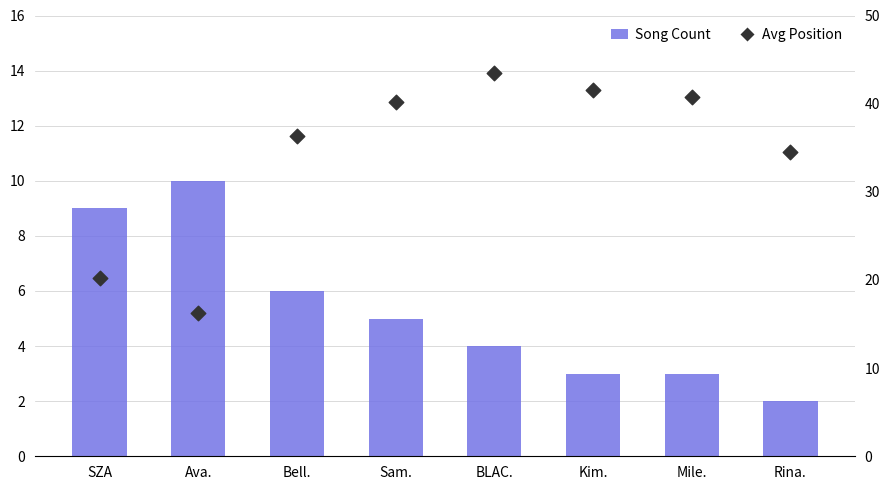

Which series has the largest total across all categories?

Avg Position